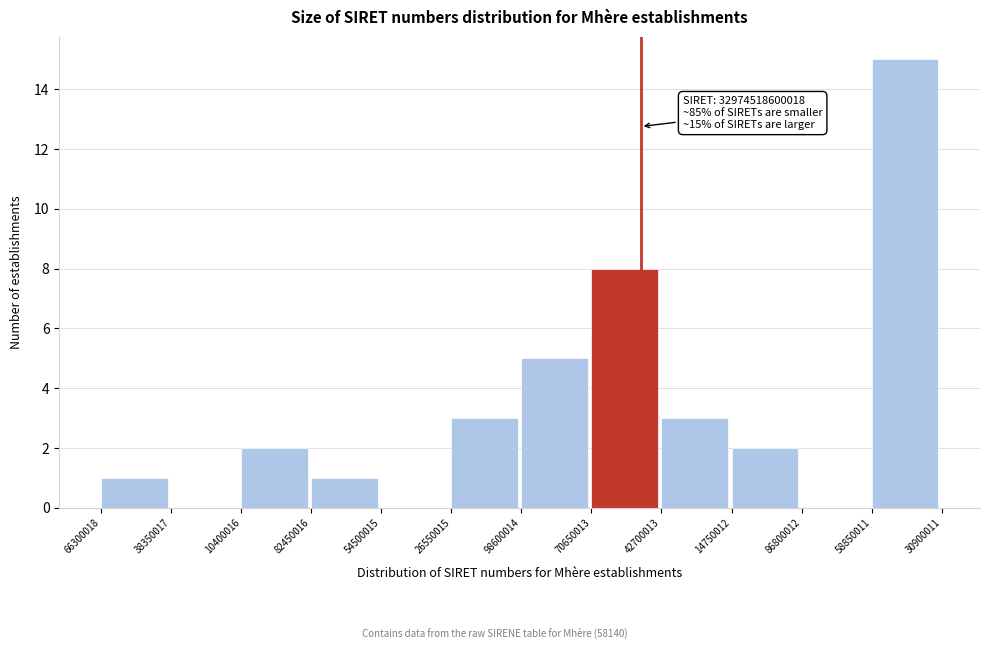

Reading right to left, transcribe all the data shown in this chart.

58850011=15	86800012=0	14750012=2	42700013=3	70650013=8	98600014=5	26550015=3	54500015=0	82450016=1	10400016=2	38350017=0	66300018=1